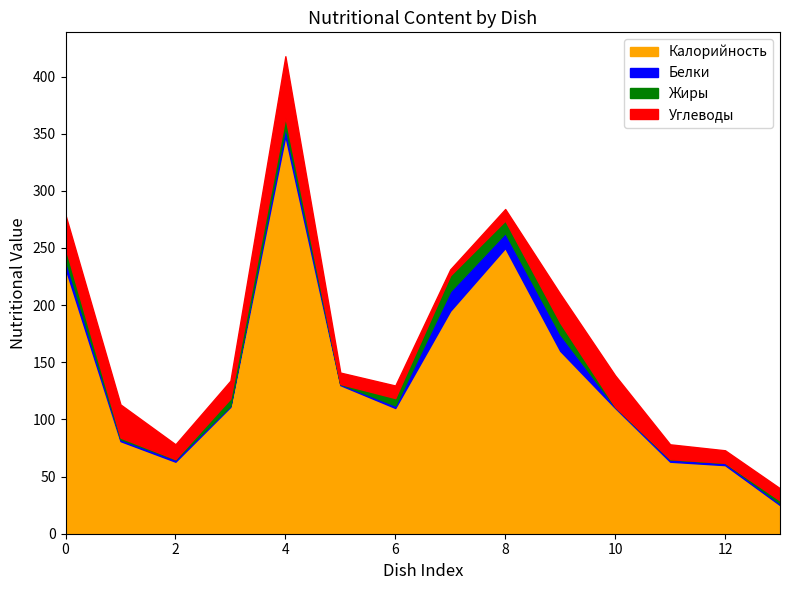

What is the highest value of the Калорийность series?

348.0